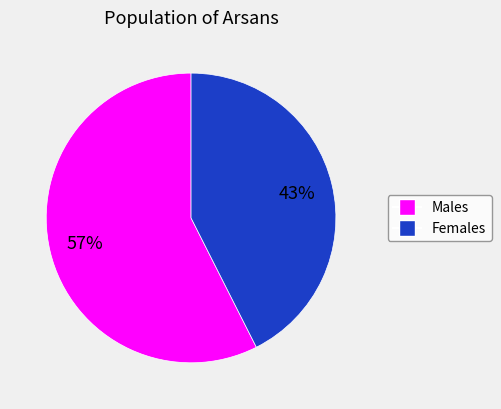

Does any single category account for the majority?

Yes